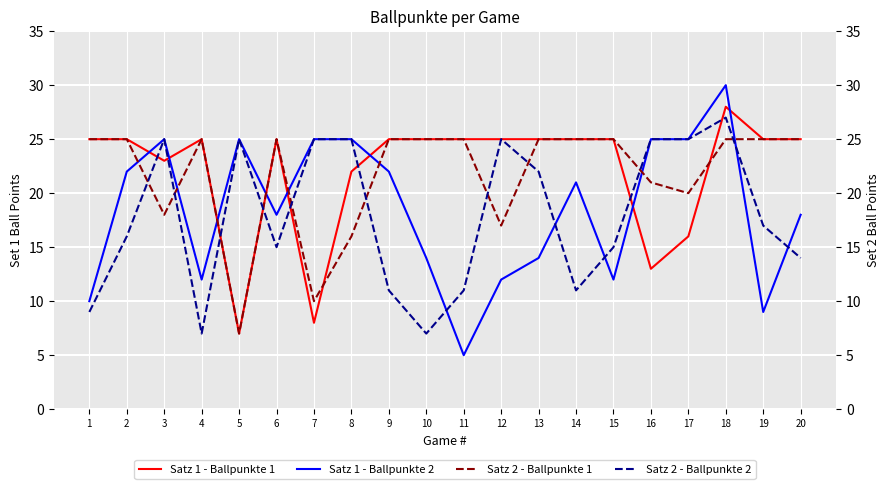

What are all the series names shown in the legend?

Satz 1 - Ballpunkte 1, Satz 1 - Ballpunkte 2, Satz 2 - Ballpunkte 1, Satz 2 - Ballpunkte 2